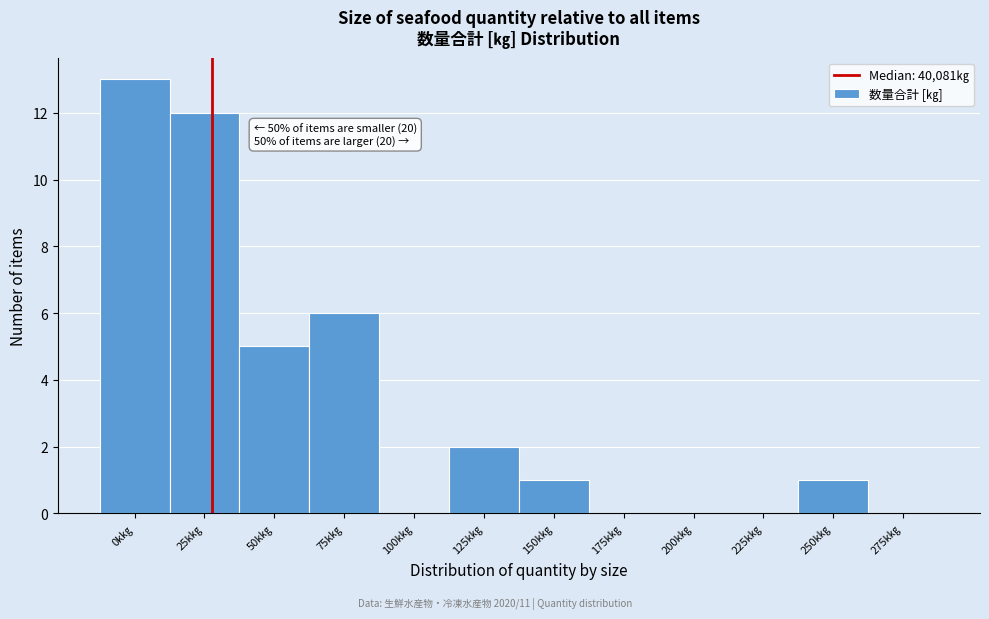

Reading left to right, list all the values displayed in this chart.

0k㎏=13	25k㎏=12	50k㎏=5	75k㎏=6	100k㎏=0	125k㎏=2	150k㎏=1	175k㎏=0	200k㎏=0	225k㎏=0	250k㎏=1	275k㎏=0